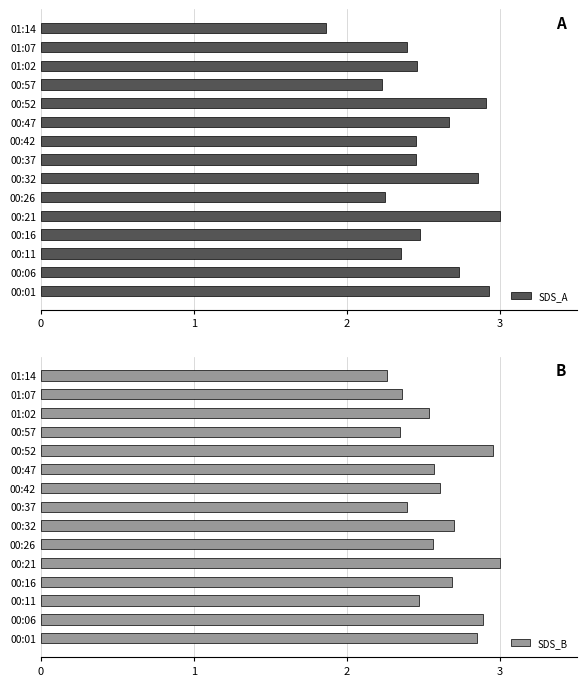

At how many categories does at least one series exceed 2?

15